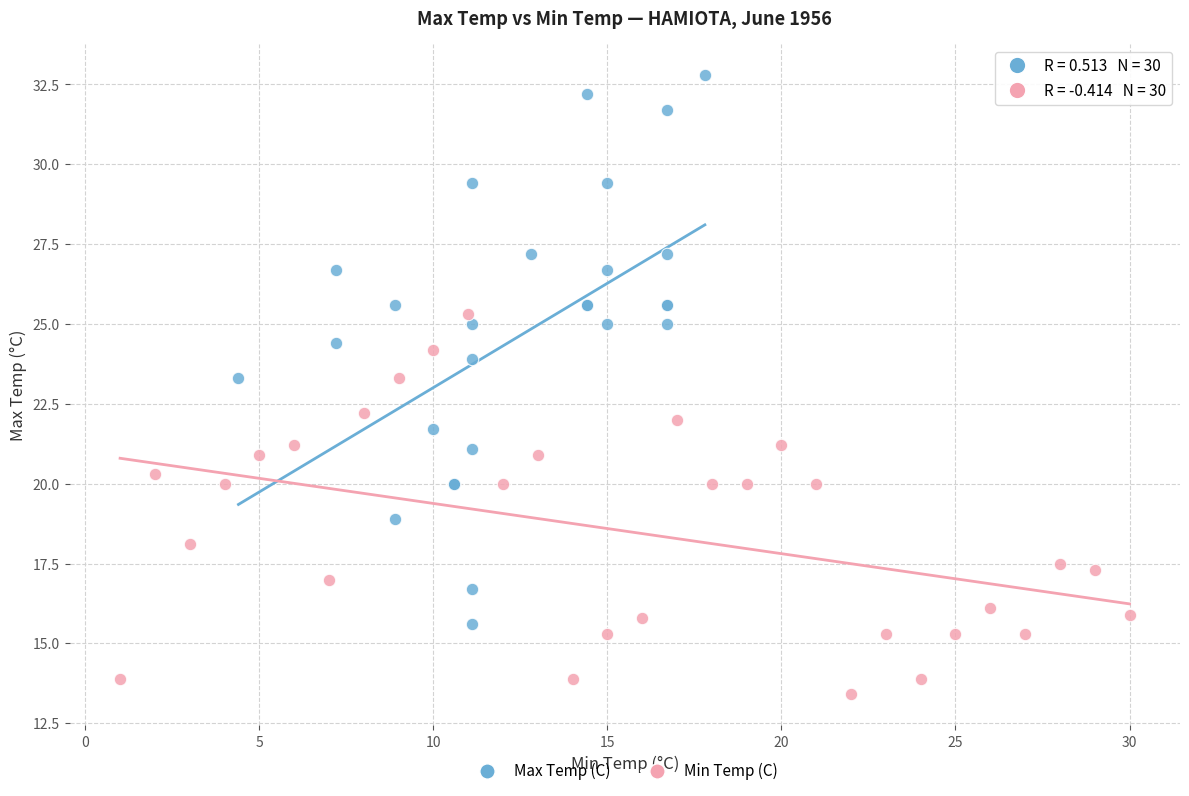

Which series contains the highest Y value?

Max Temp (C)